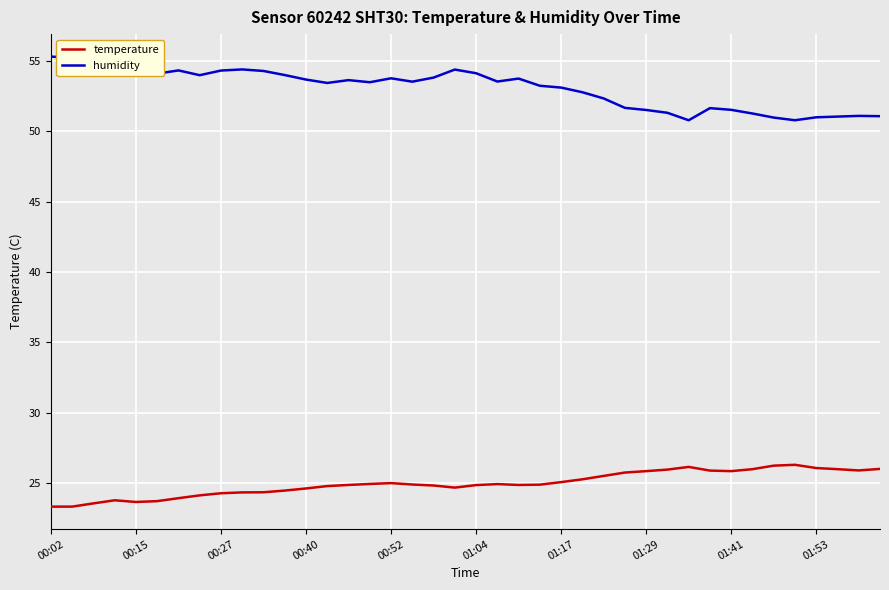

List the series in order of their overall mean, lowest first.

temperature, humidity